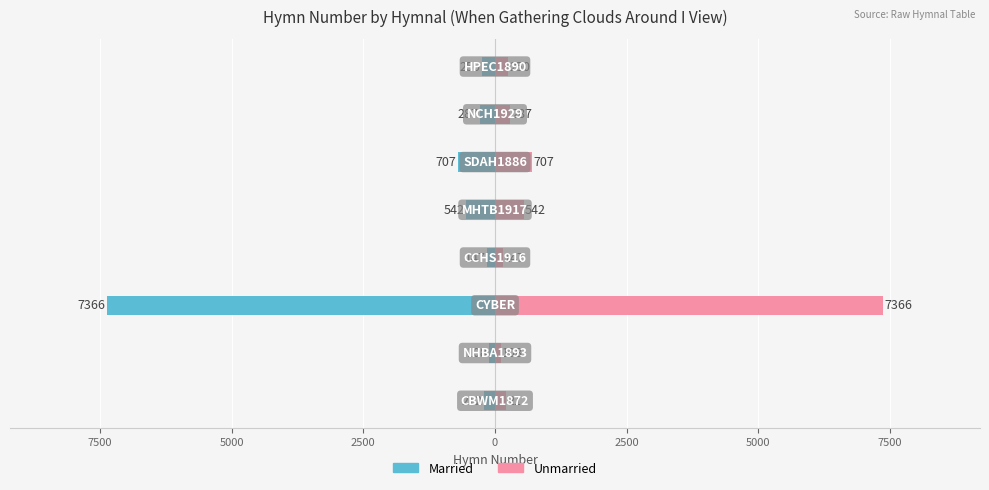

Which series has the largest total across all categories?

Unmarried